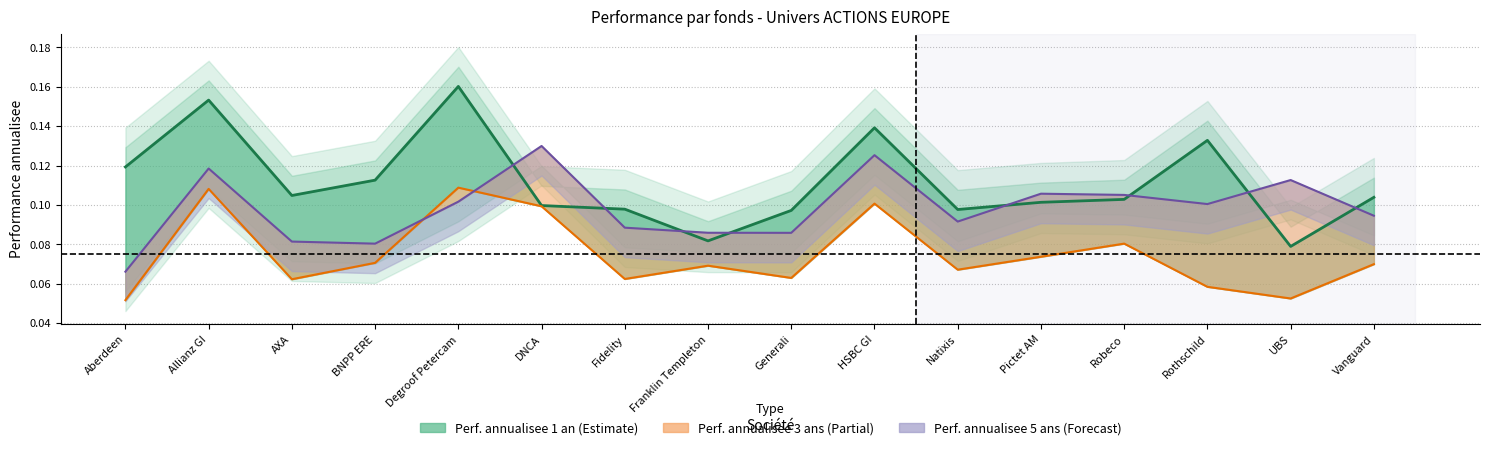

The Perf. annualisee 5 ans series shows 0.0 at Fidelity. True or false?

False